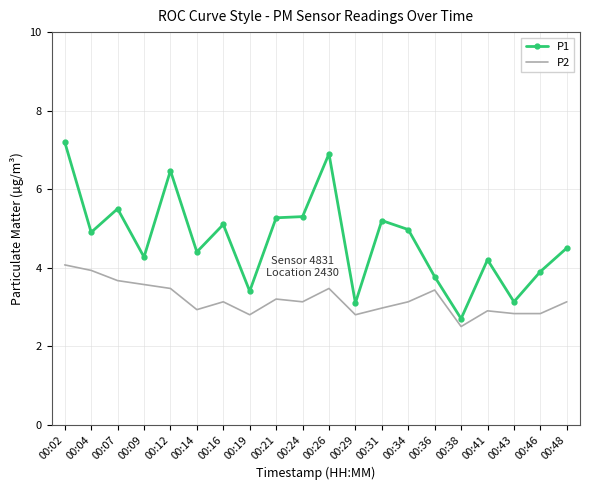

The P1 series shows 2.9 at 00:34. True or false?

False